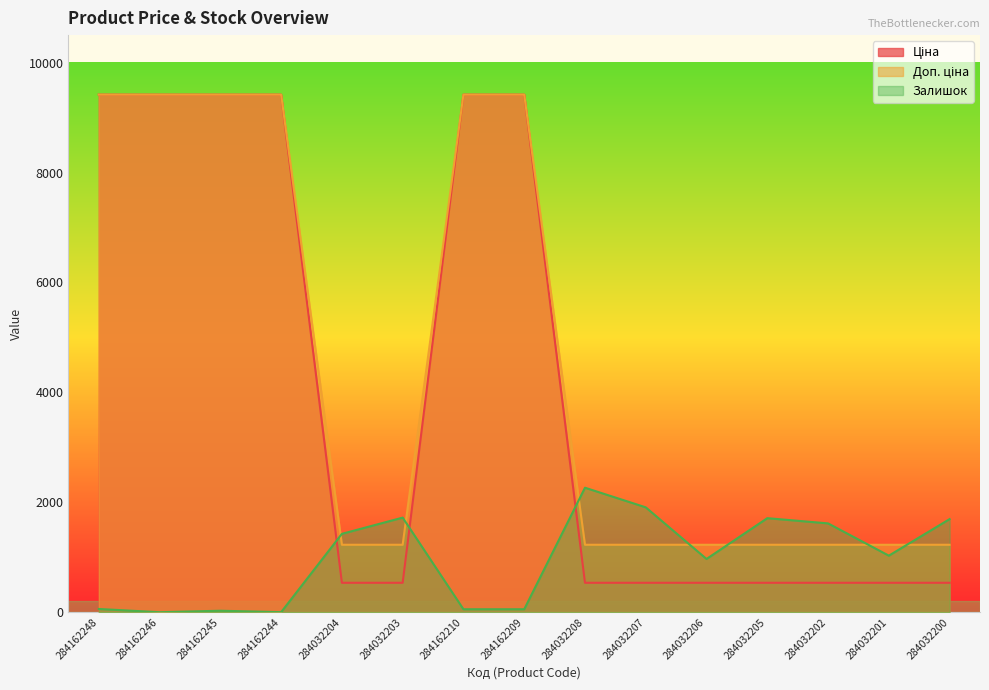

How many interior local valleys does the Залишок series have?

4